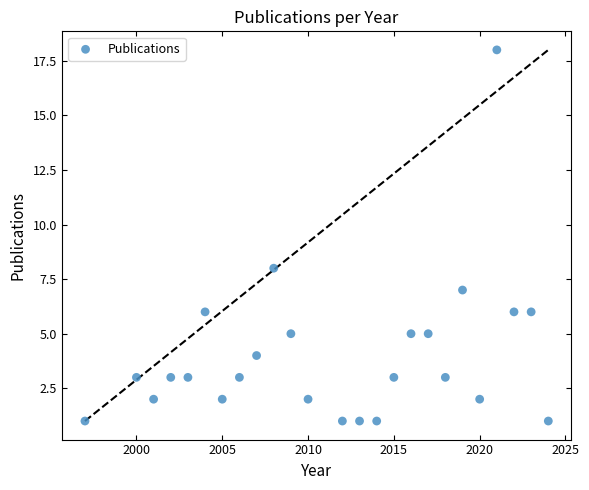

What Y value in the scatter plot is closest to 9?

8